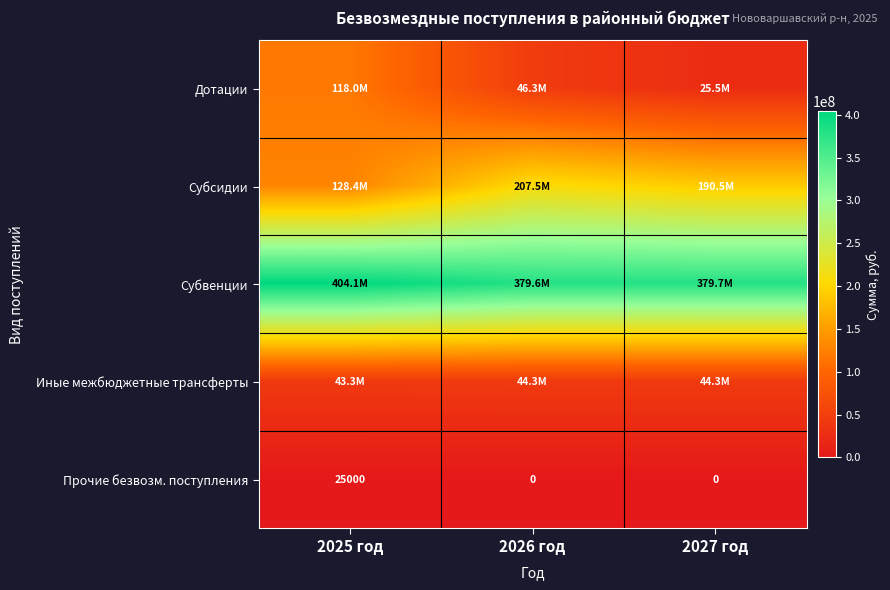

List the labels in order of Субсидии value, largest first.

2026 год, 2027 год, 2025 год